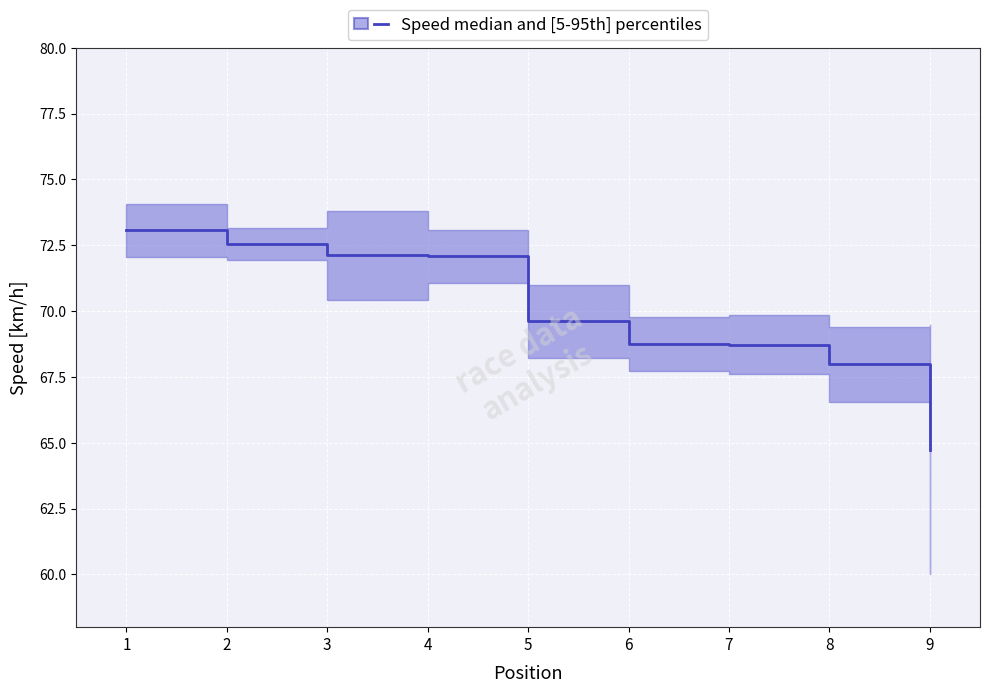

Does the chart display data point markers on the line(s)?

No